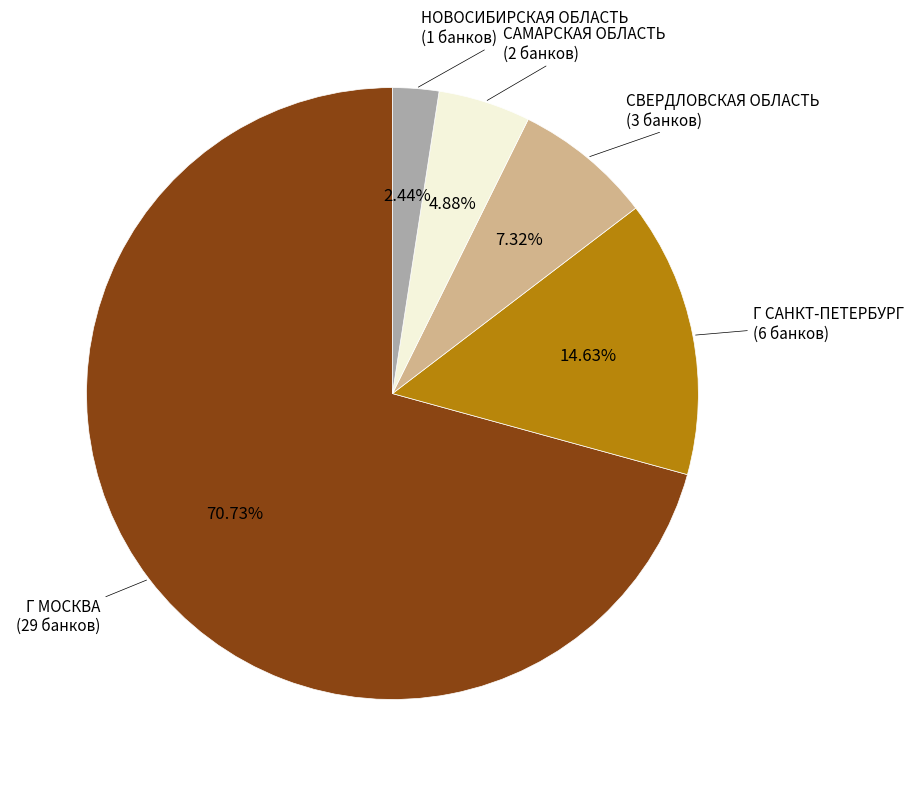

To the nearest percent, what is the difference between the Г САНКТ-ПЕТЕРБУРГ and САМАРСКАЯ ОБЛАСТЬ slice percentages?

10%